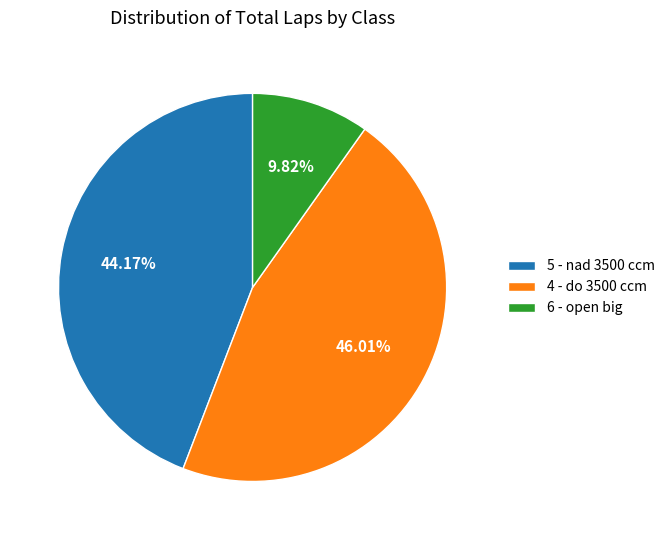

Which has a higher value, 6 - open big or 5 - nad 3500 ccm?

5 - nad 3500 ccm